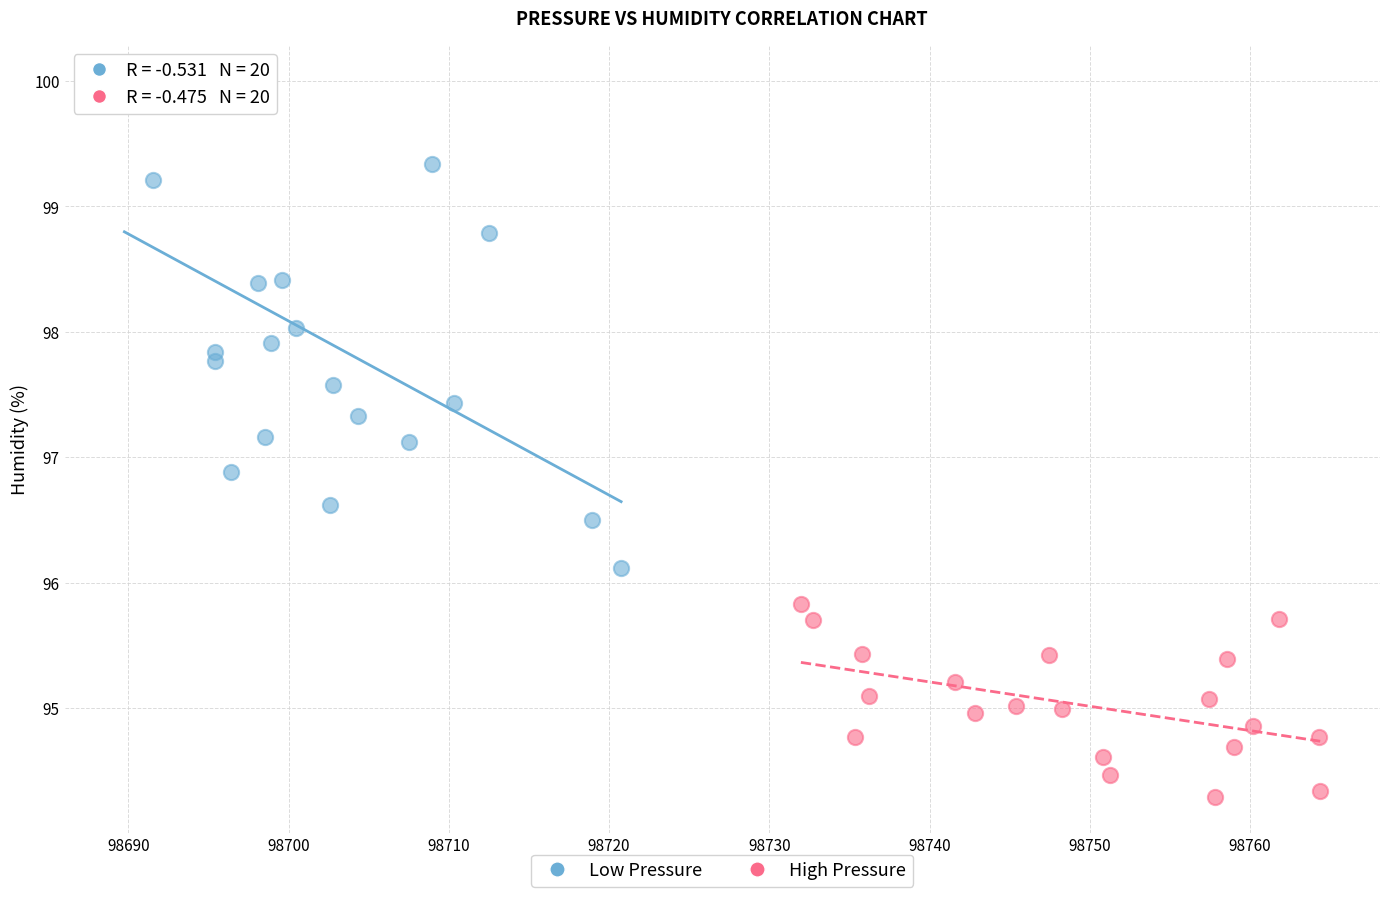

Which series contains the lowest Y value?

High Pressure